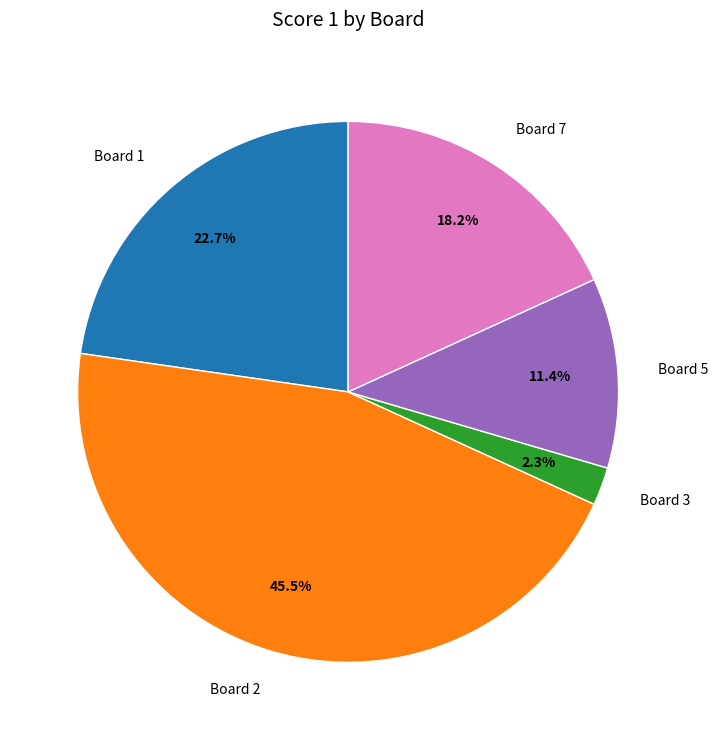

The Board 7 slice represents 24% of the pie. True or false?

False